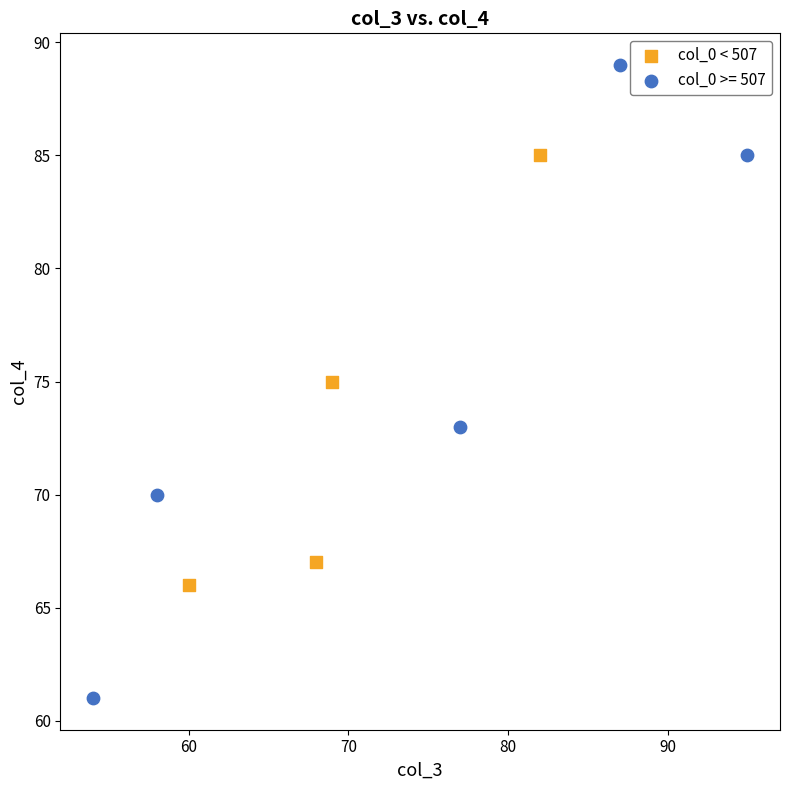

Which series contains the lowest Y value?

col_0 >= 507